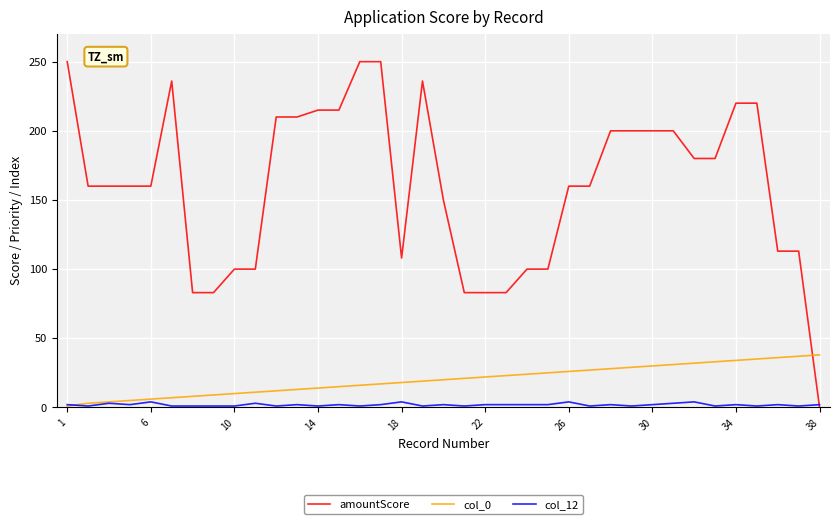

Which series has the largest total across all categories?

amountScore